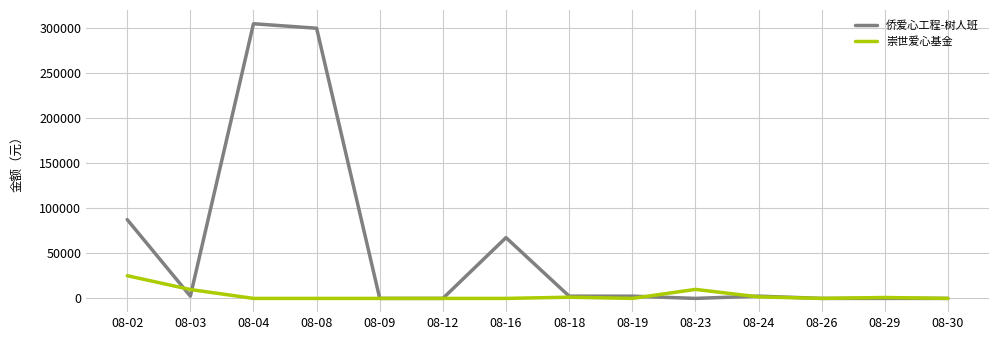

Is this an area chart (filled region under the line)?

No